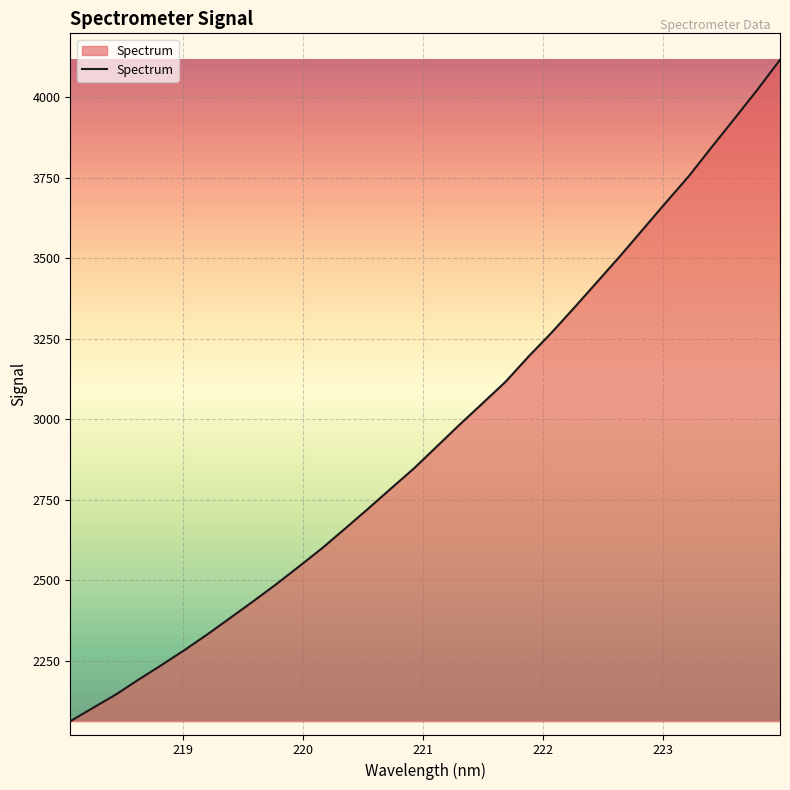

How many values exceed 2915?

16